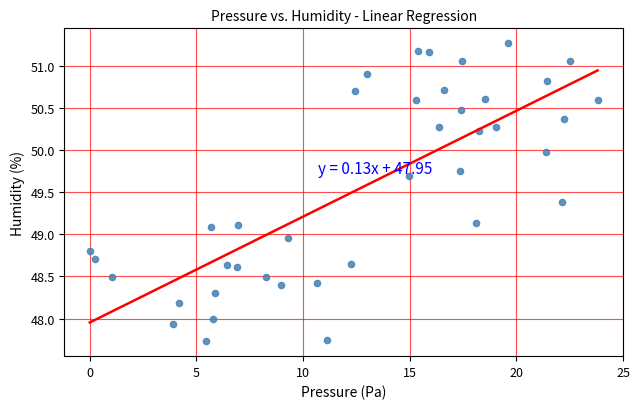

What is the range of Y values (max minus min)?

3.5